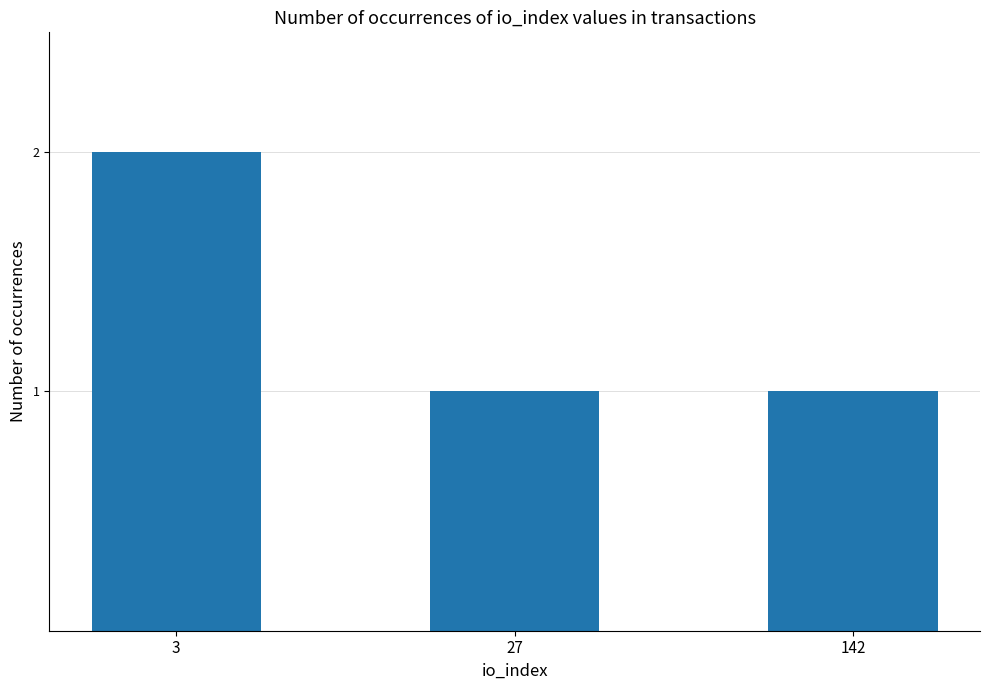

What is the value of the 3rd bar from the left?

1